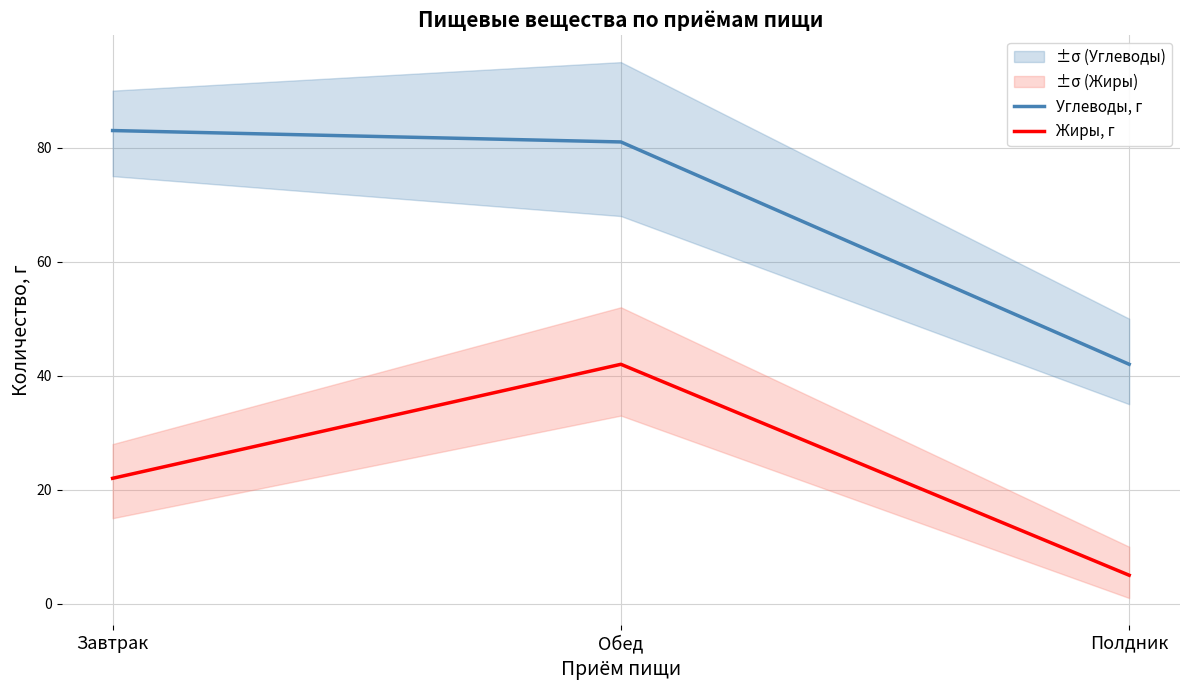

Reading left to right, what are all the values shown in this chart?

Углеводы, г: Завтрак=83	Обед=81	Полдник=42
Жиры, г: Завтрак=22	Обед=42	Полдник=5